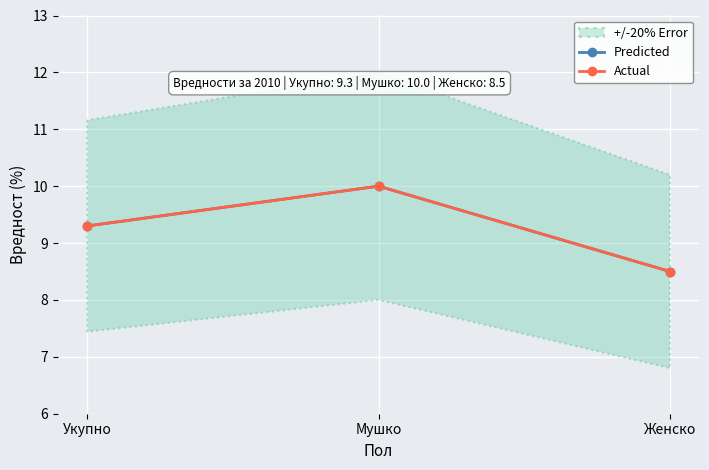

At which label does Predicted reach its minimum?

Женско